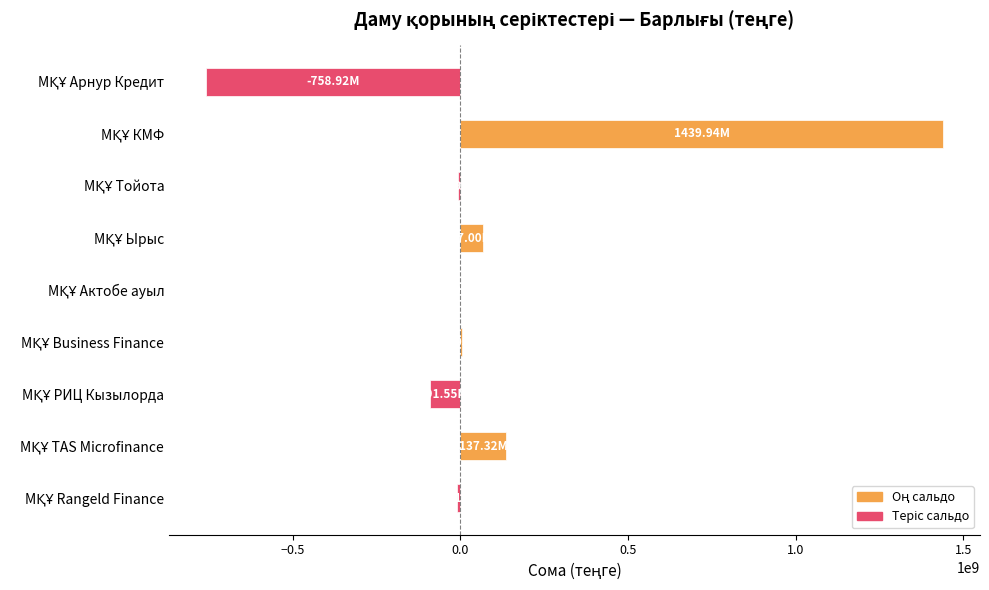

What is the sum of all values?

783785989.2